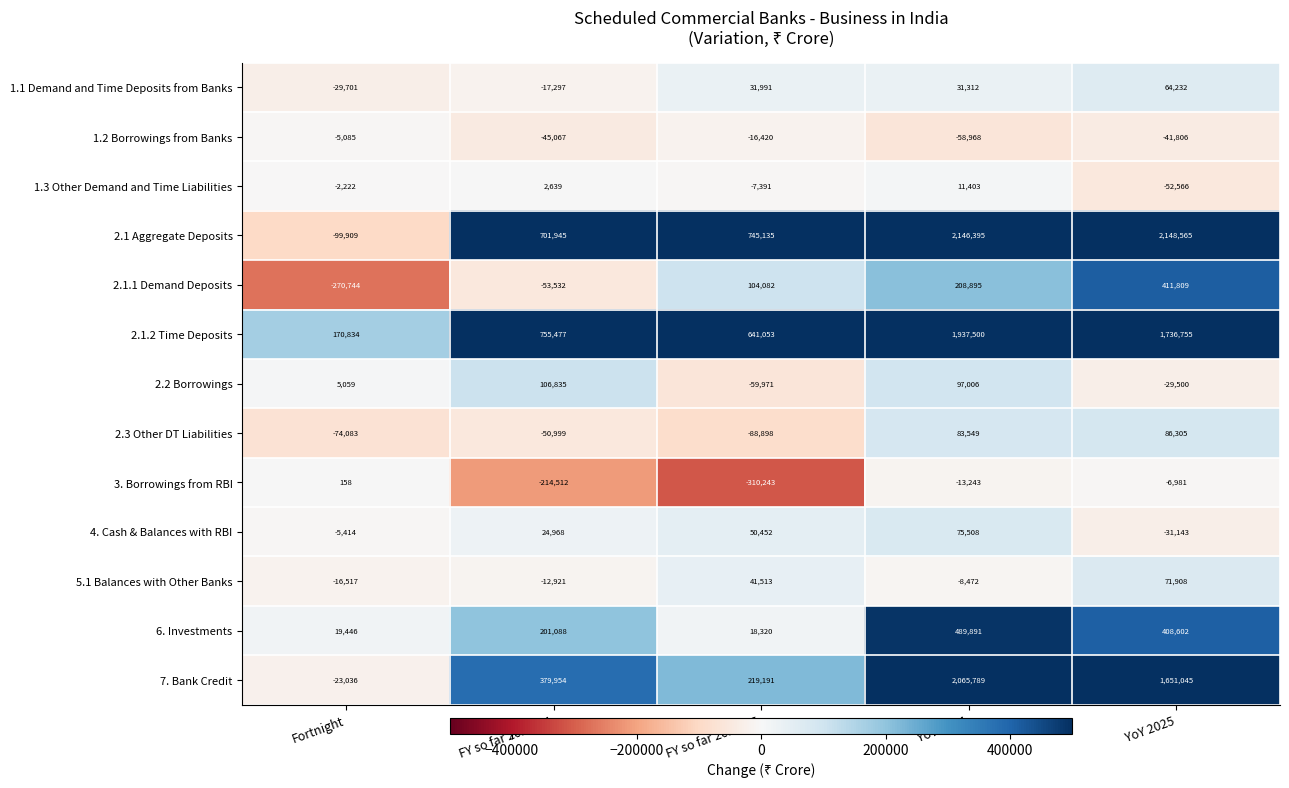

What is the average value of the 4. Cash & Balances with RBI series?

22874